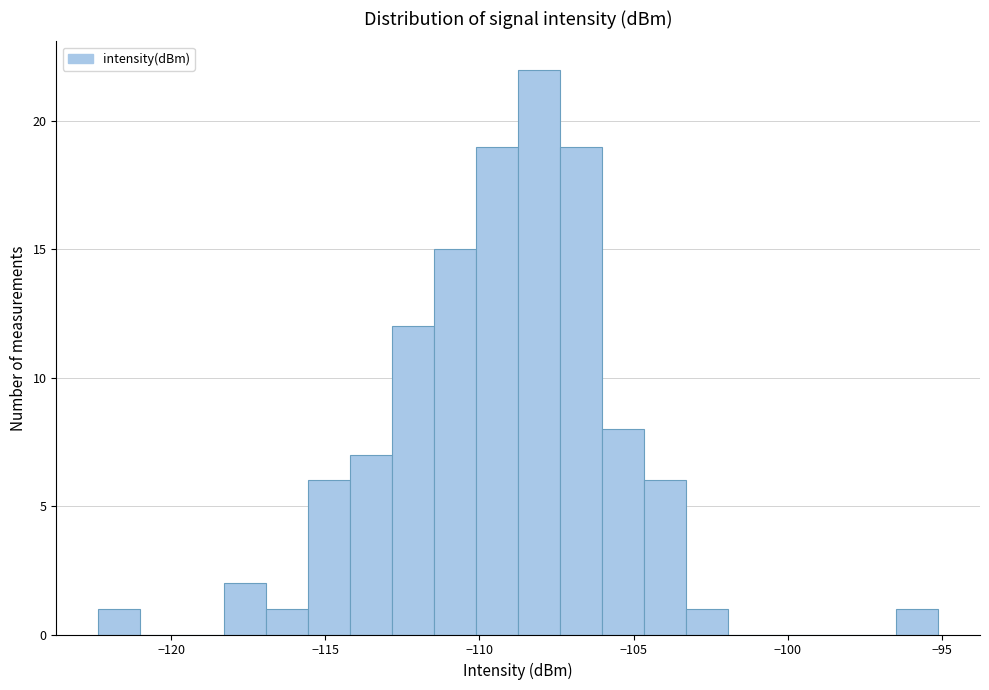

Around what value on the x-axis is the tallest bar? Give the approximate position of its centre, as read against the axis.

-108.0